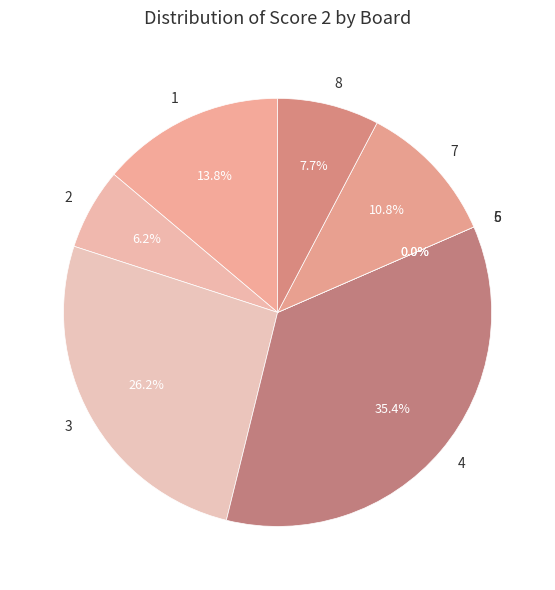

Which slice is the largest?

4